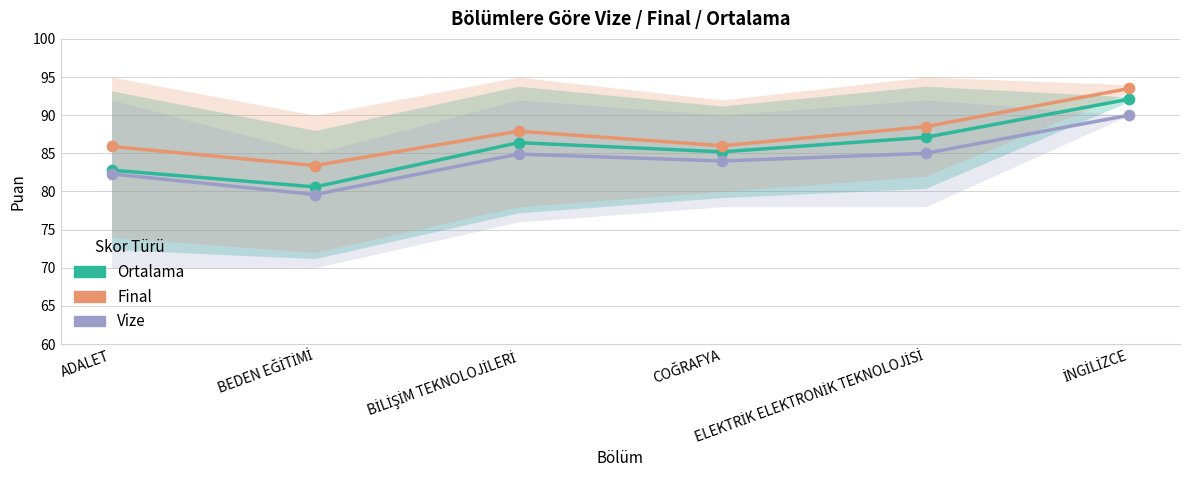

What are all the series names shown in the legend?

Ortalama, Final, Vize